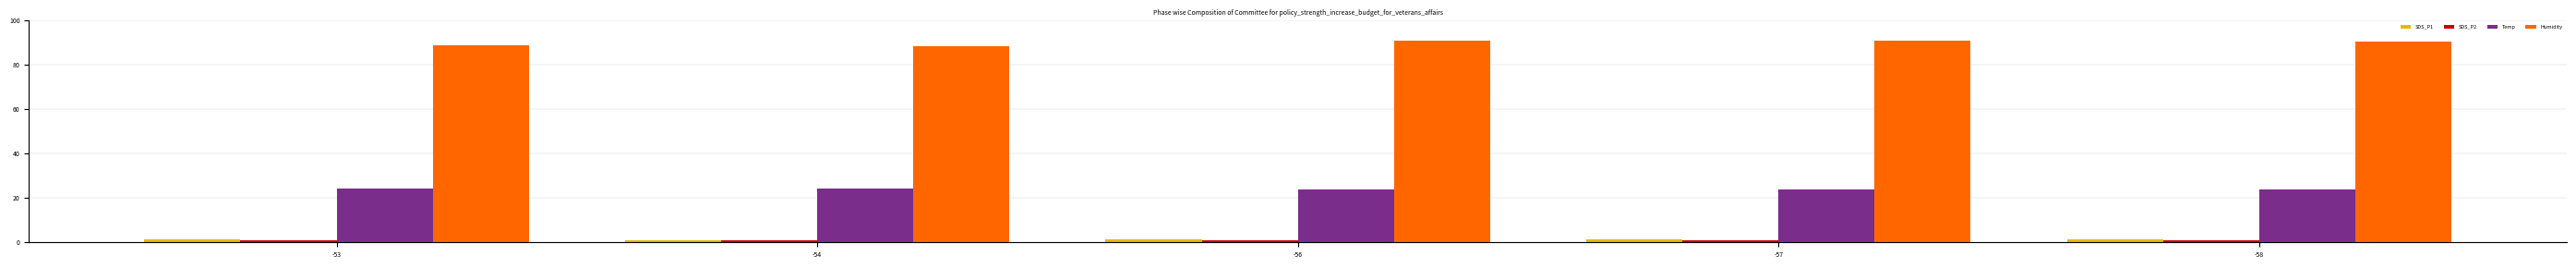

What is the difference between the maximum and second lowest values in the Temp series?

0.6